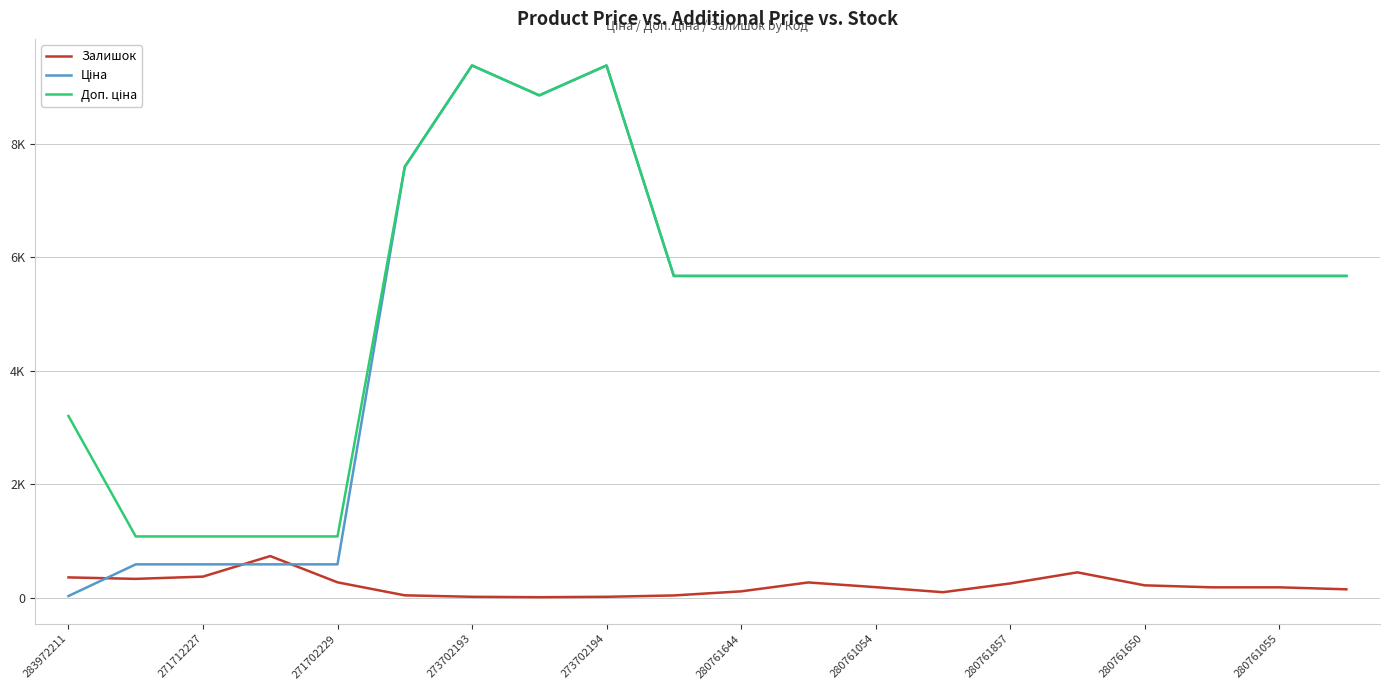

Does the chart display data point markers on the line(s)?

No